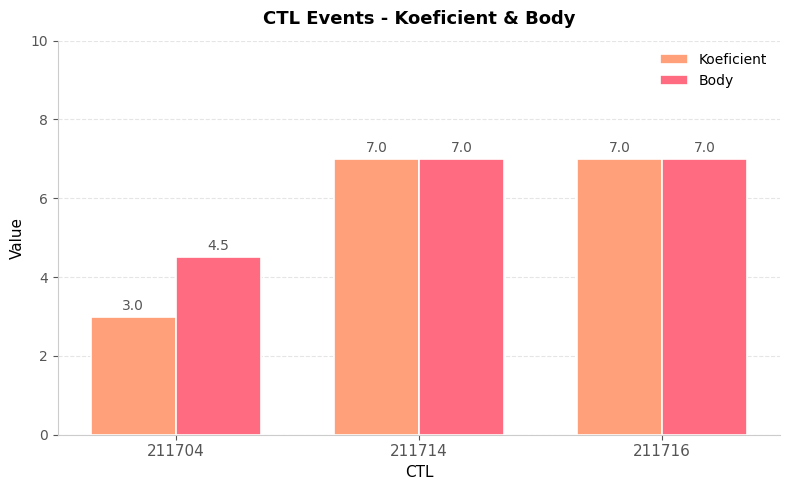

What value does the Body series have at 211716?

7.0